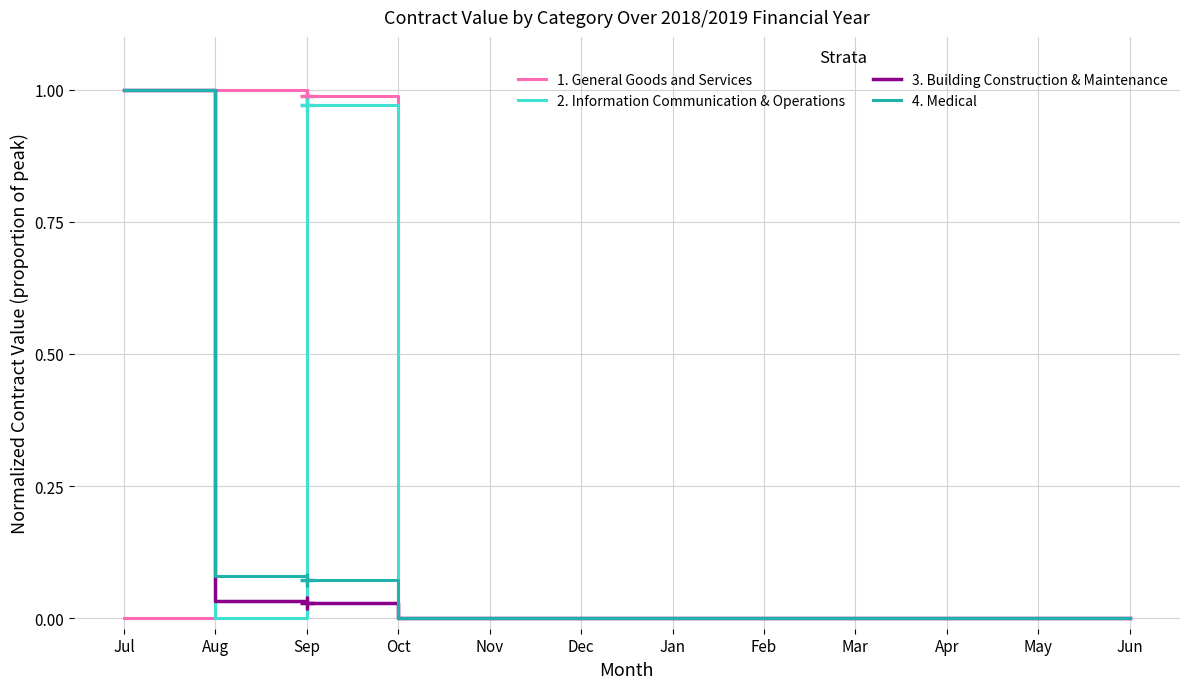

What is the sum of all 4. Medical values?

1.2